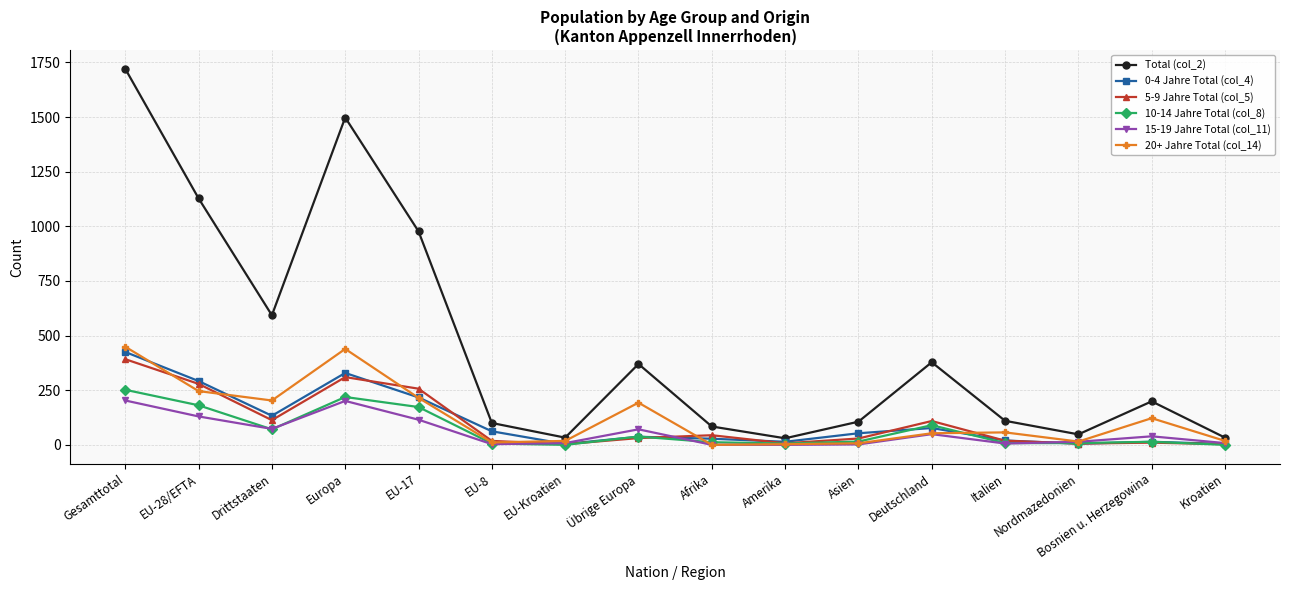

What is the label of the 7th point from the right?

Amerika